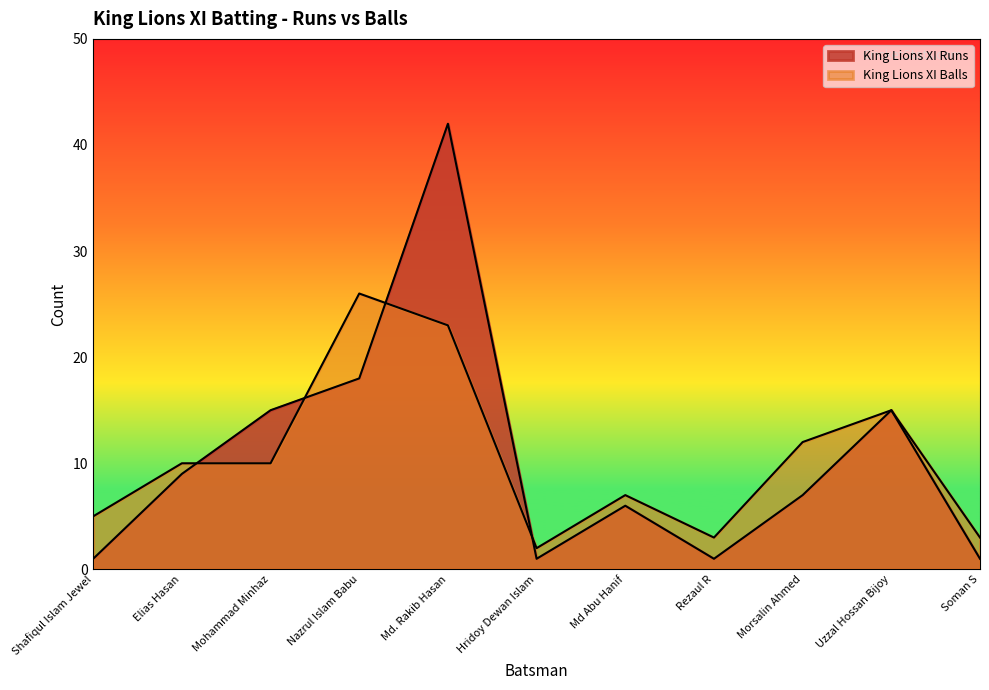

What is the maximum value for King Lions XI Runs?

42